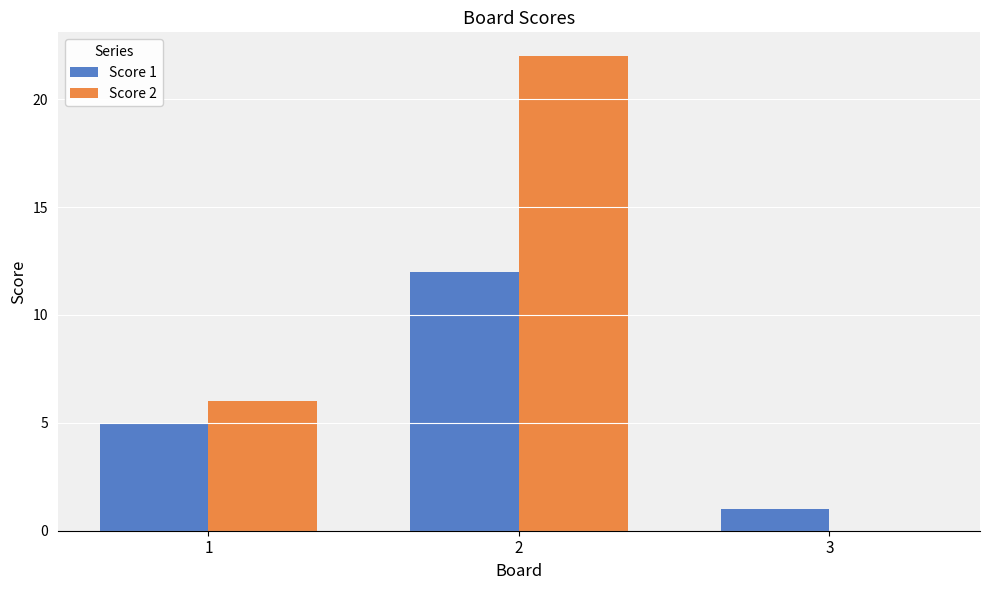

True or false: Score 1 has a value of 20 at 2.

False